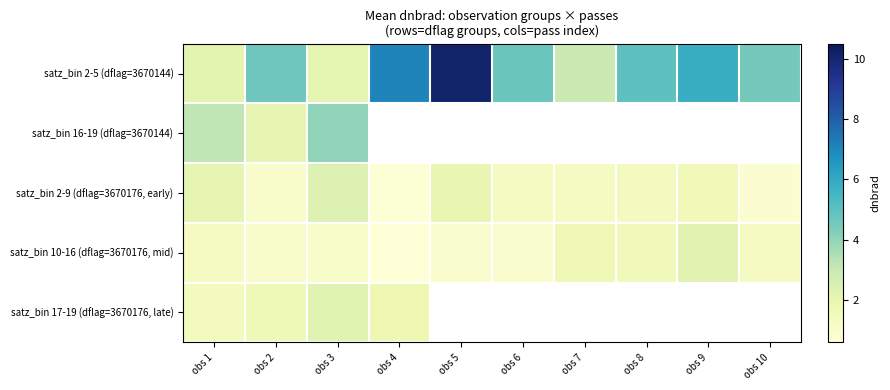

Is the value of satz_bin 10-16 (dflag=3670176, mid) at obs 3 greater than the value of satz_bin 16-19 (dflag=3670144) at obs 9?

No